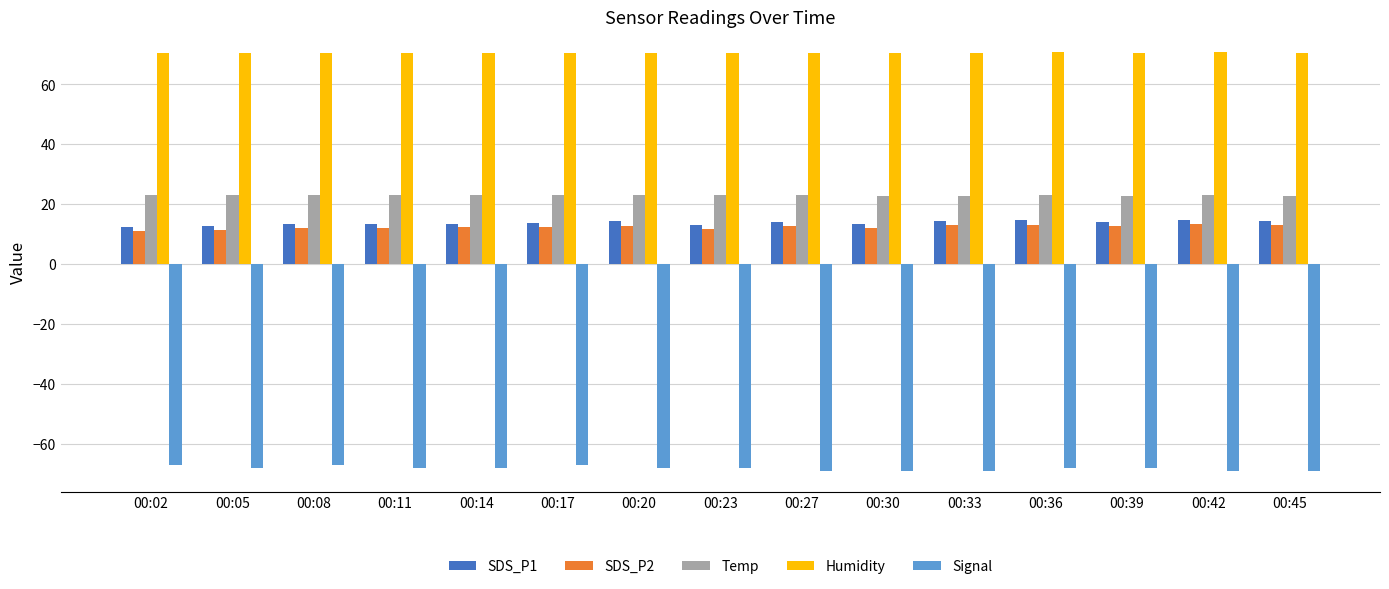

What is the greatest value displayed?

70.6